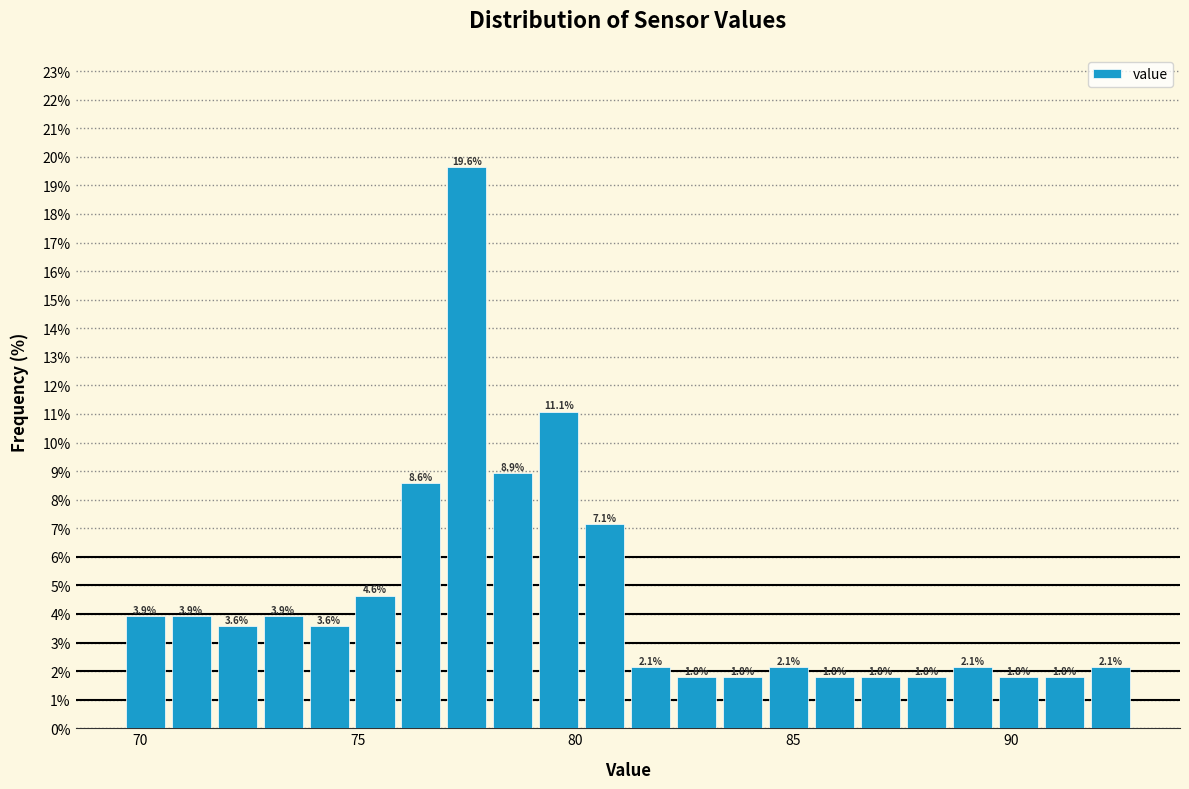

Read against the x-axis, roughly where is the centre of the tallest bar?

77.5